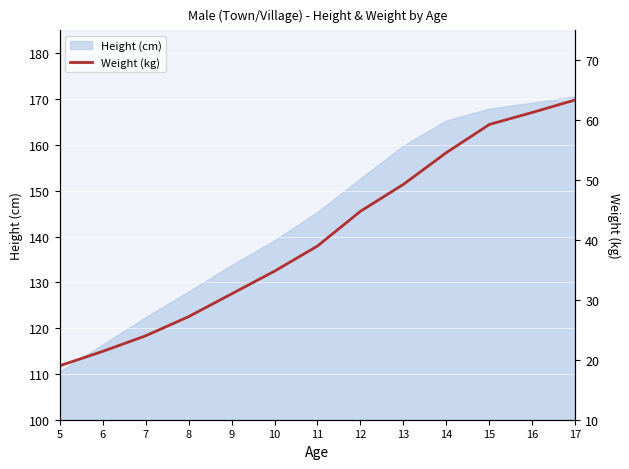

Reading left to right, what are all the values shown in this chart?

19.0	21.4	24.0	27.2	31.0	34.8	39.0	44.8	49.3	54.6	59.3	61.3	63.4